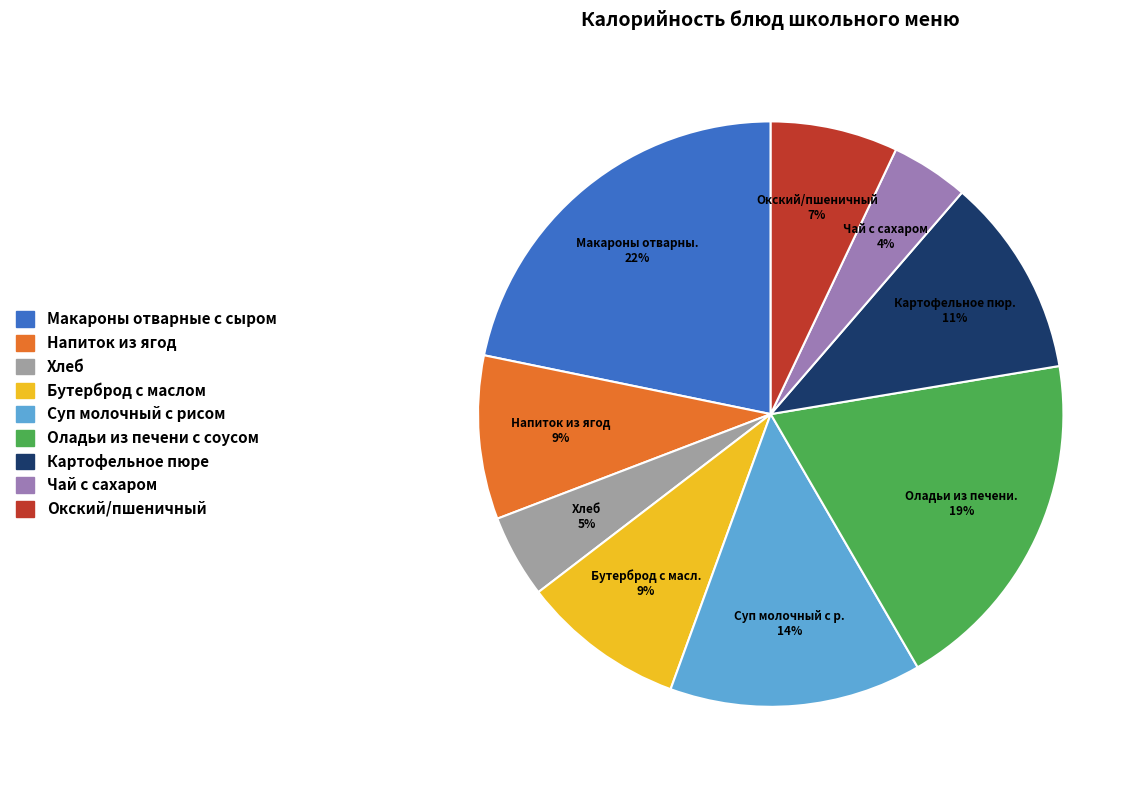

Is there any slice that represents more than half of the pie?

No